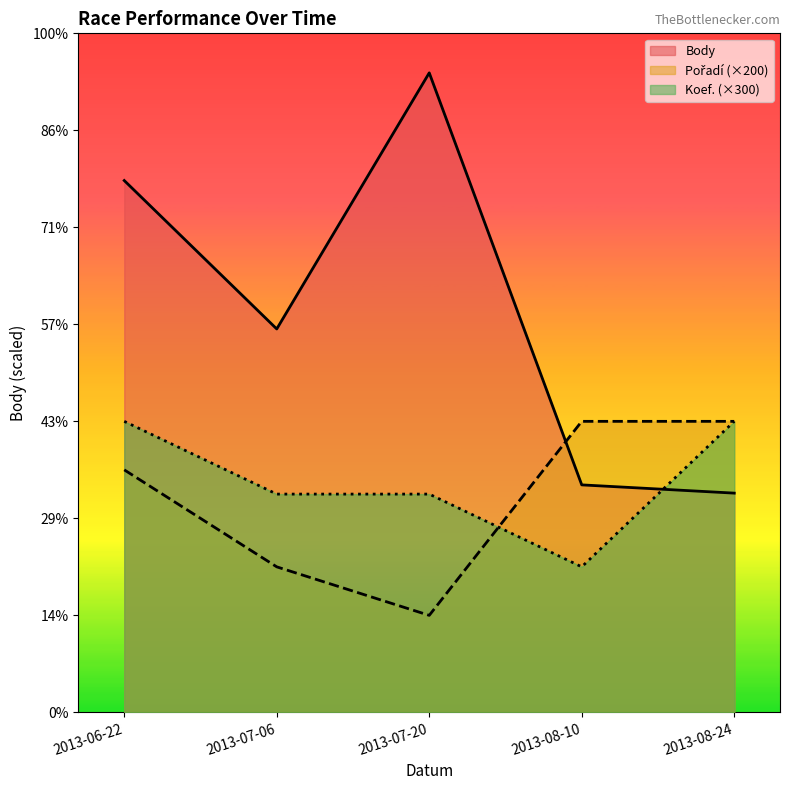

At 2013-07-20, list the series in order from smallest to largest.

Pořadí, Koef., Body